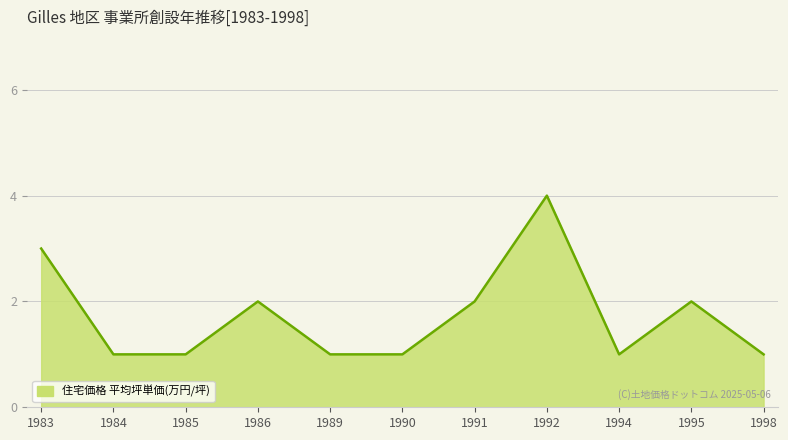

The chart shows a value of 1 at 1995. True or false?

False